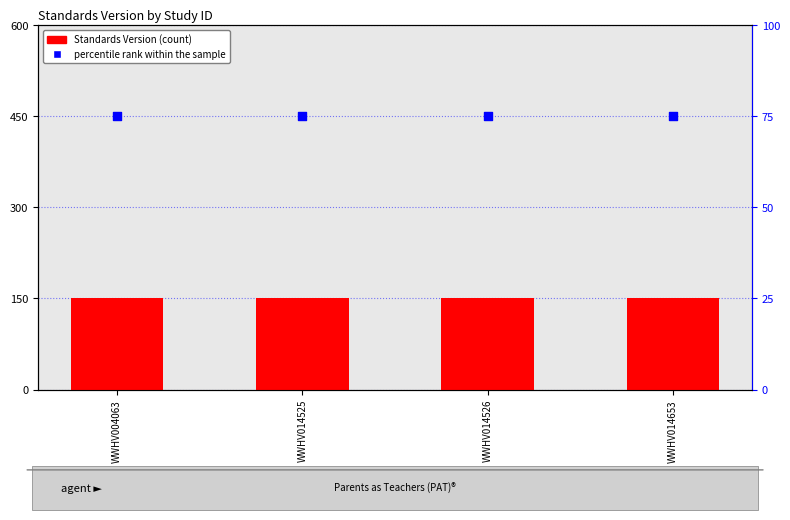

Which series contains the highest Y value?

Standards Version